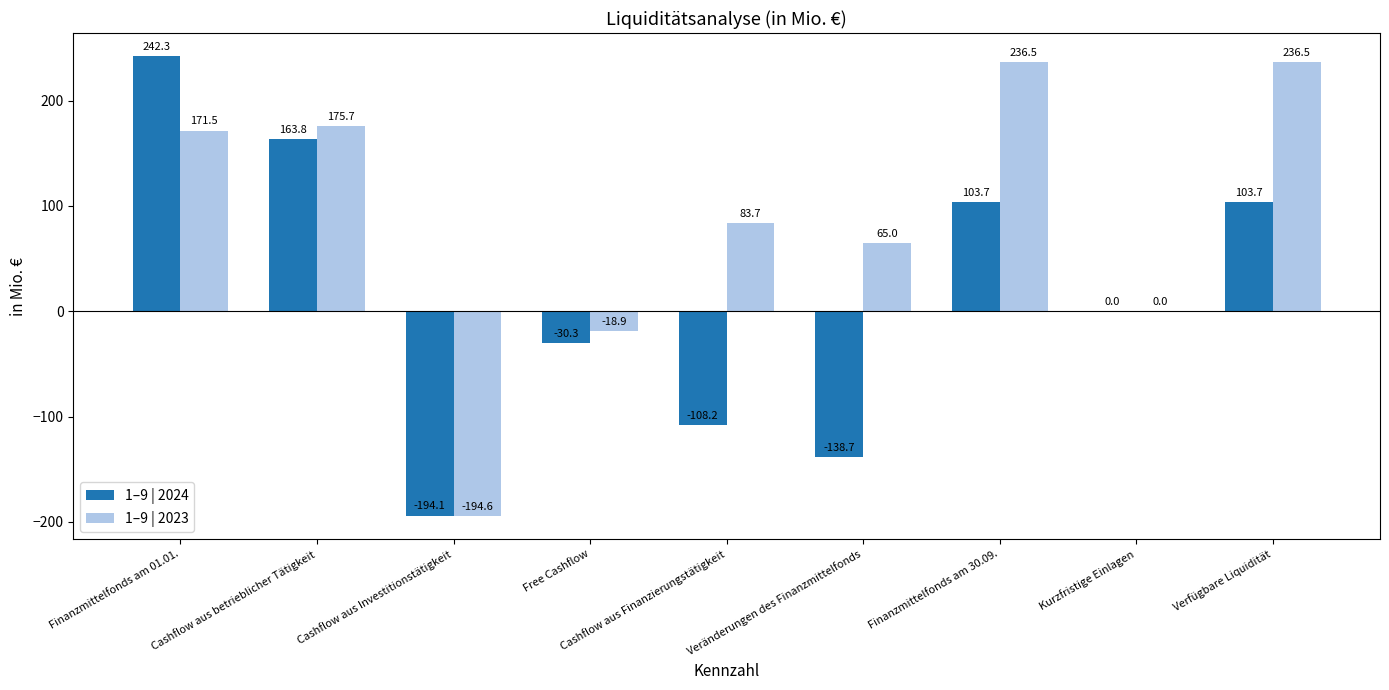

What is the total value across all series at Cashflow aus Investitionstätigkeit?

-388.7